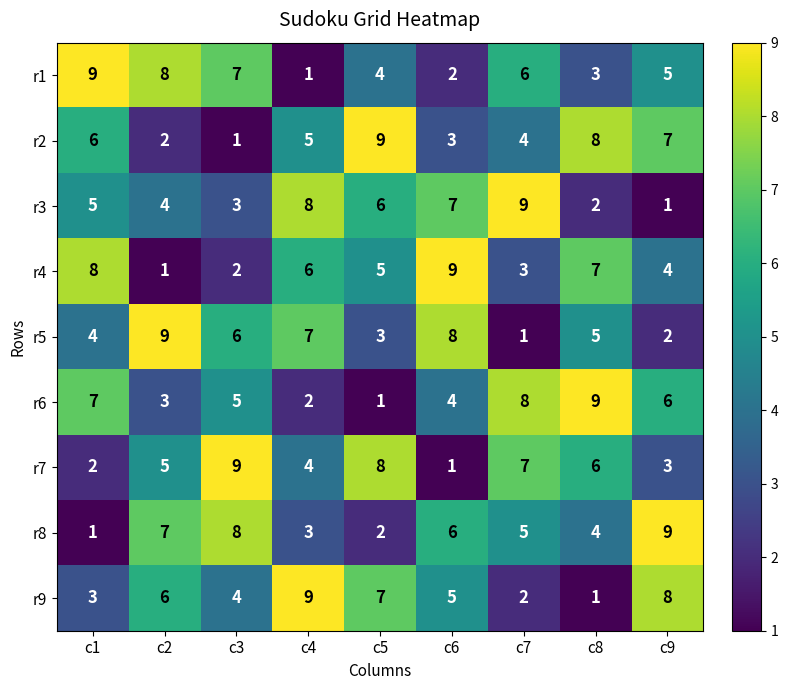

What is the total value across all series at c2?

45